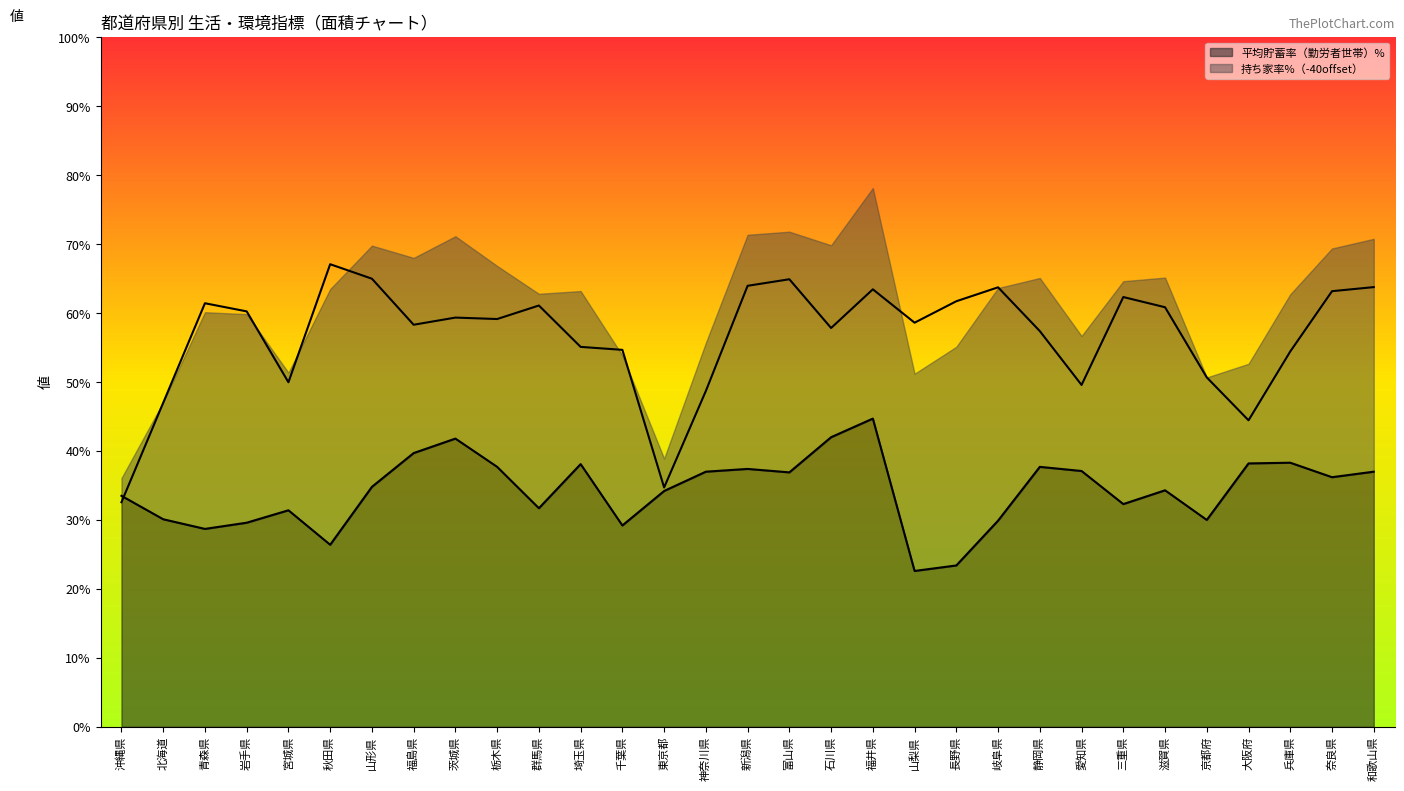

What is the value of the 持ち家率 point at the 24th from the left?

49.6